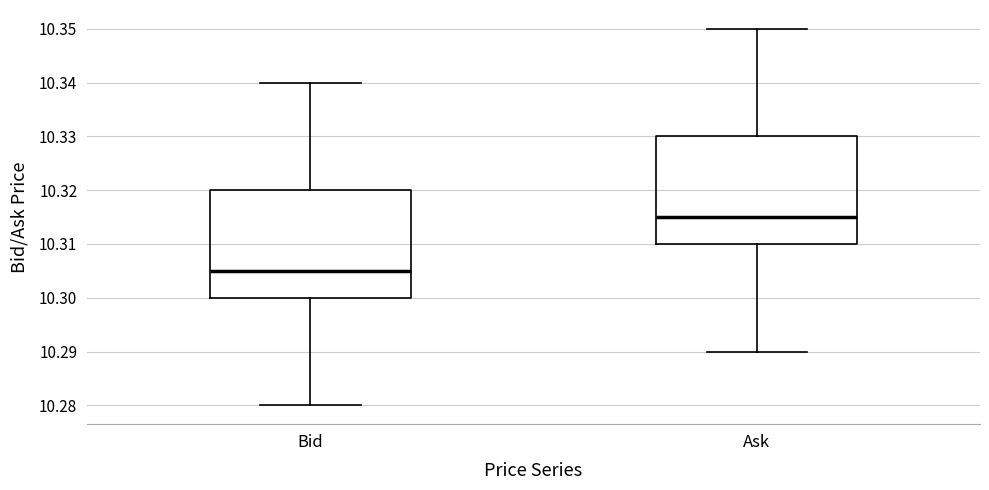

Where does the upper whisker of the box for Ask end on the y-axis? The values are not printed on the chart, so give them approximately, as read against the axis.

10.350